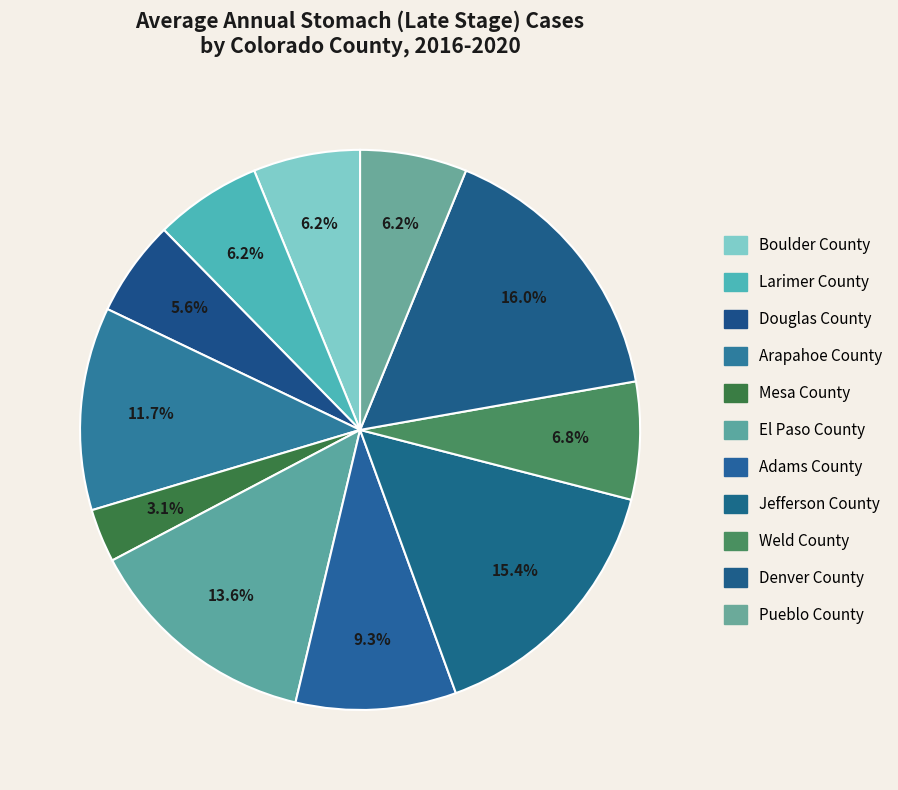

How many segments does this pie chart have?

11